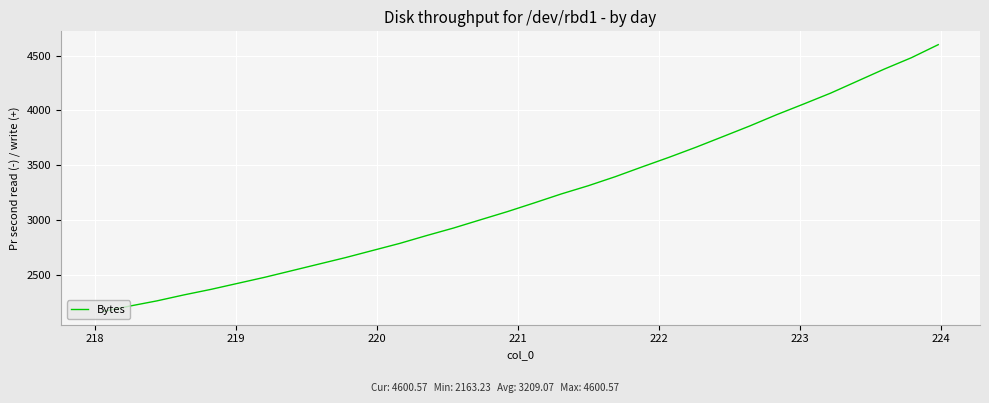

What is the maximum value shown in the chart?

4600.6